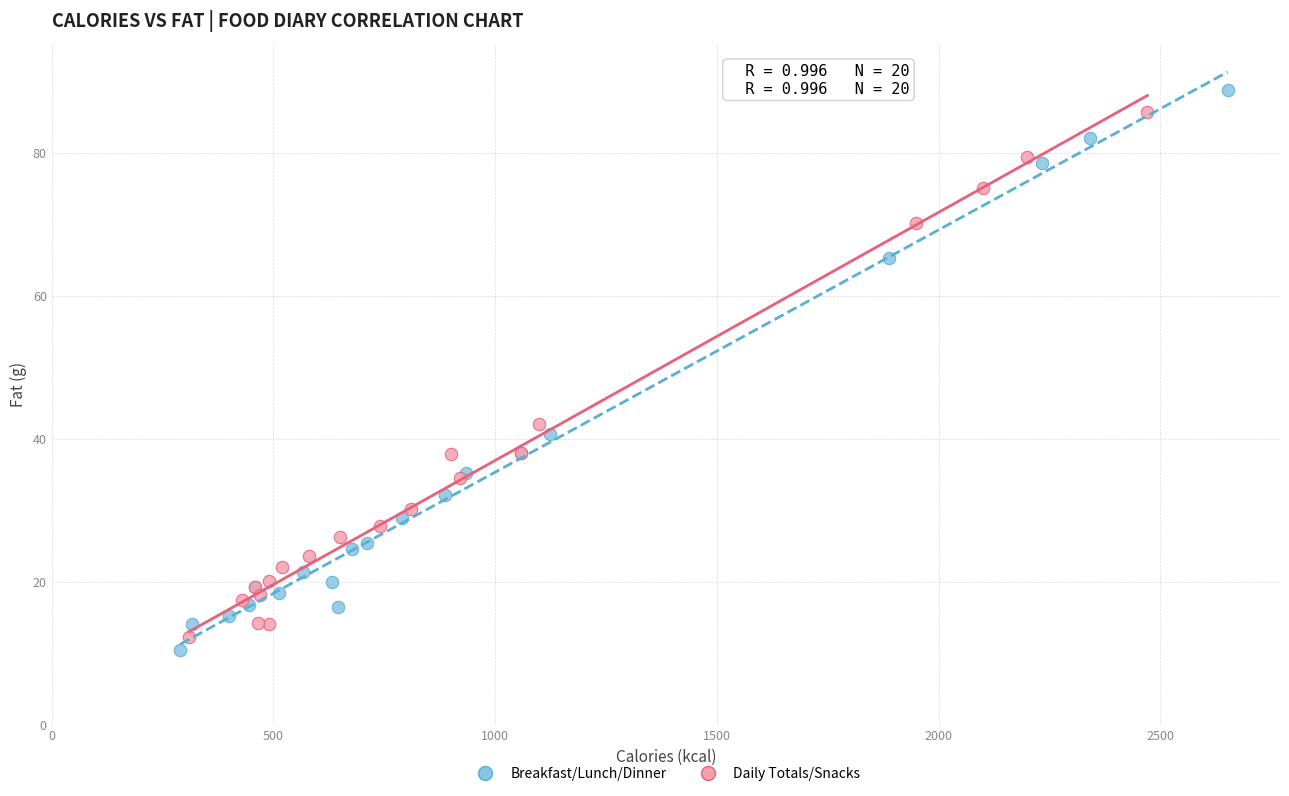

Which series has the largest Y range (max minus min)?

Breakfast/Lunch/Dinner